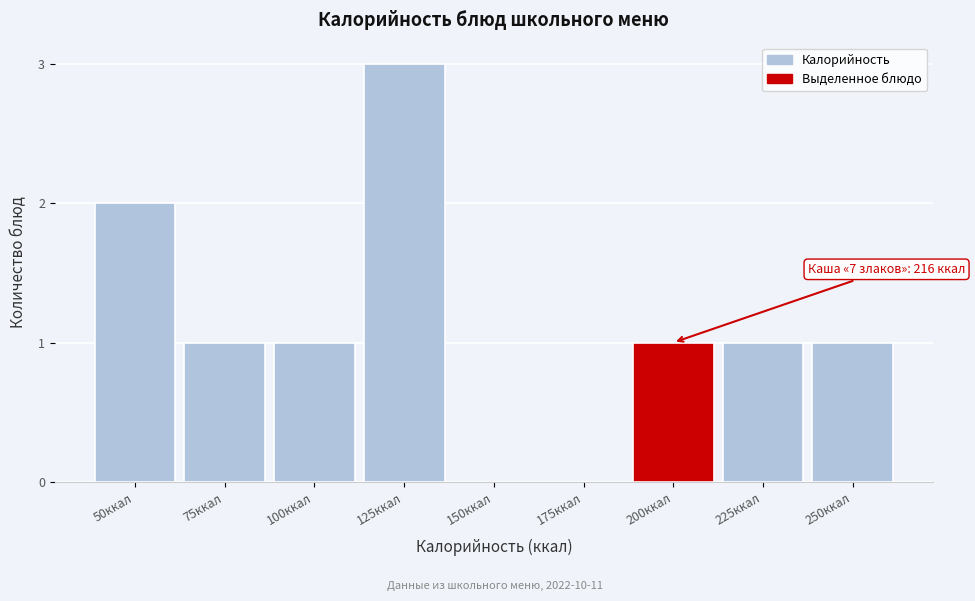

Reading left to right, extract all data points from this chart.

50ккал=2	75ккал=1	100ккал=1	125ккал=3	150ккал=0	175ккал=0	200ккал=1	225ккал=1	250ккал=1